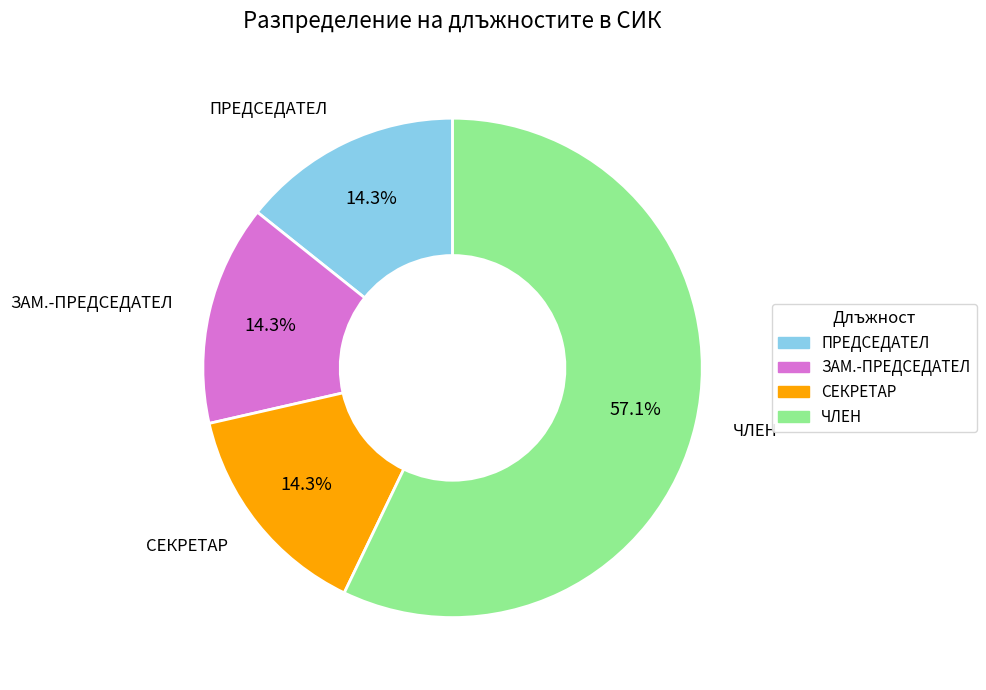

To the nearest percent, what portion does ПРЕДСЕДАТЕЛ represent?

14%